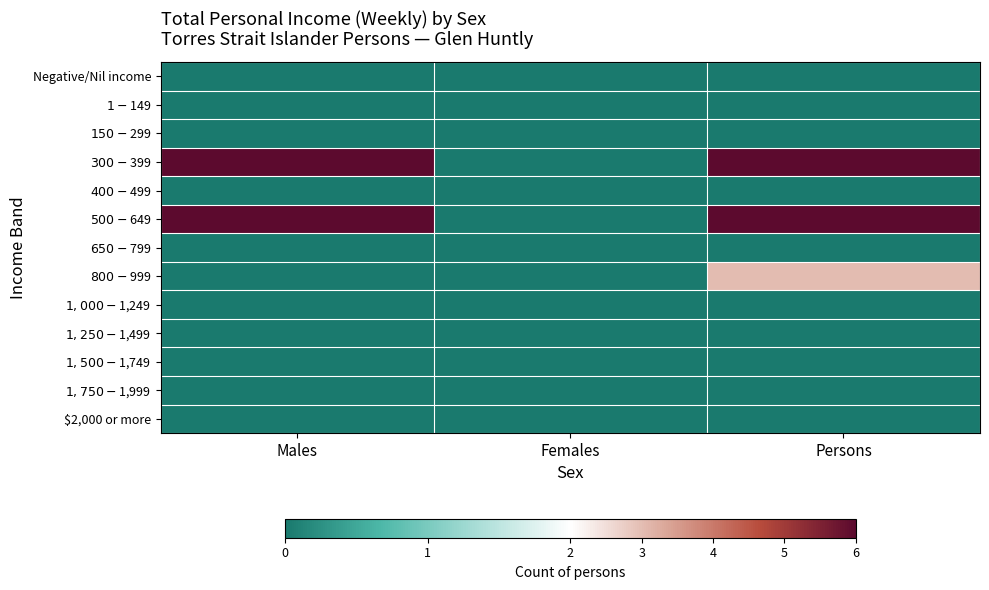

Which series has the largest total across all categories?

$300-$399